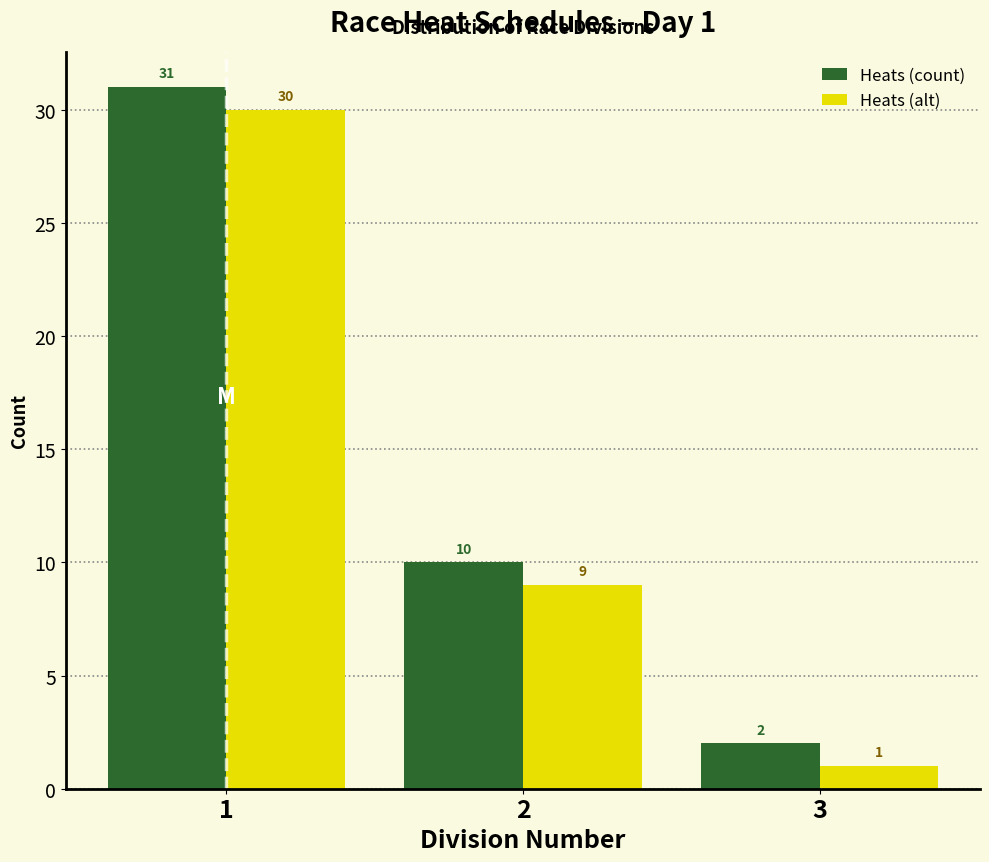

Reading right to left, what are all the values shown in this chart?

Heats (count): 2	10	31
Heats (alt): 1	9	30